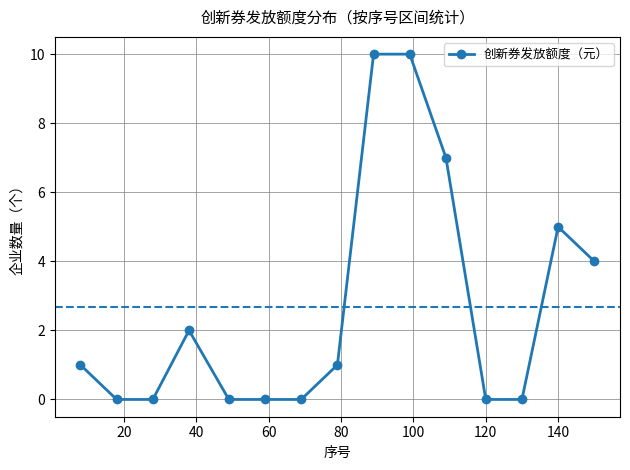

How many values are between 0 and 5?

12